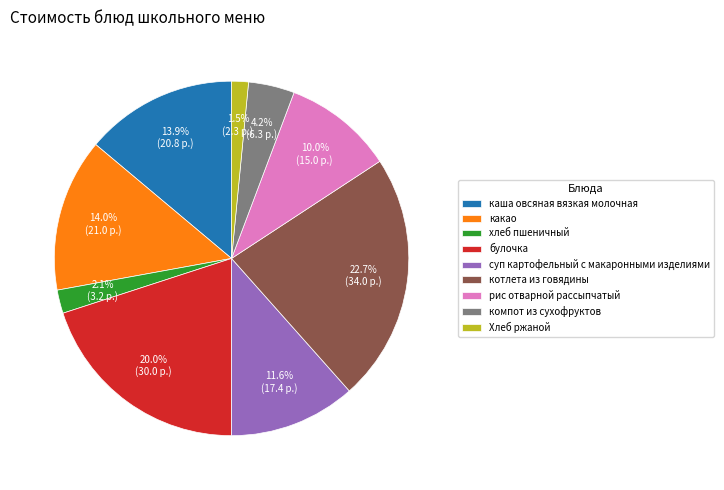

Does Хлеб ржаной represent more than half of the total?

No